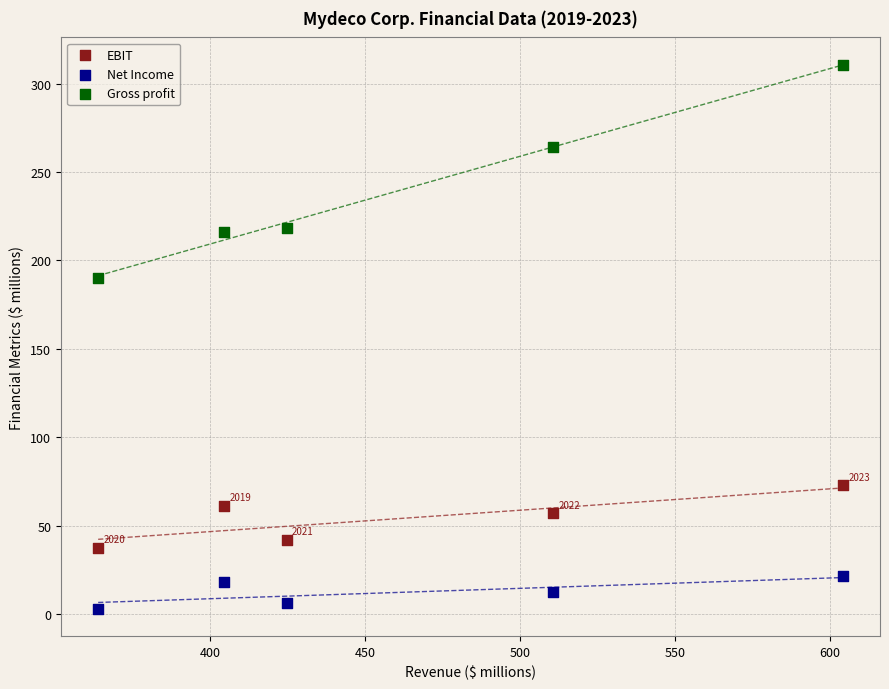

Across all data points, what is the range of Y values (max minus min)?

307.7